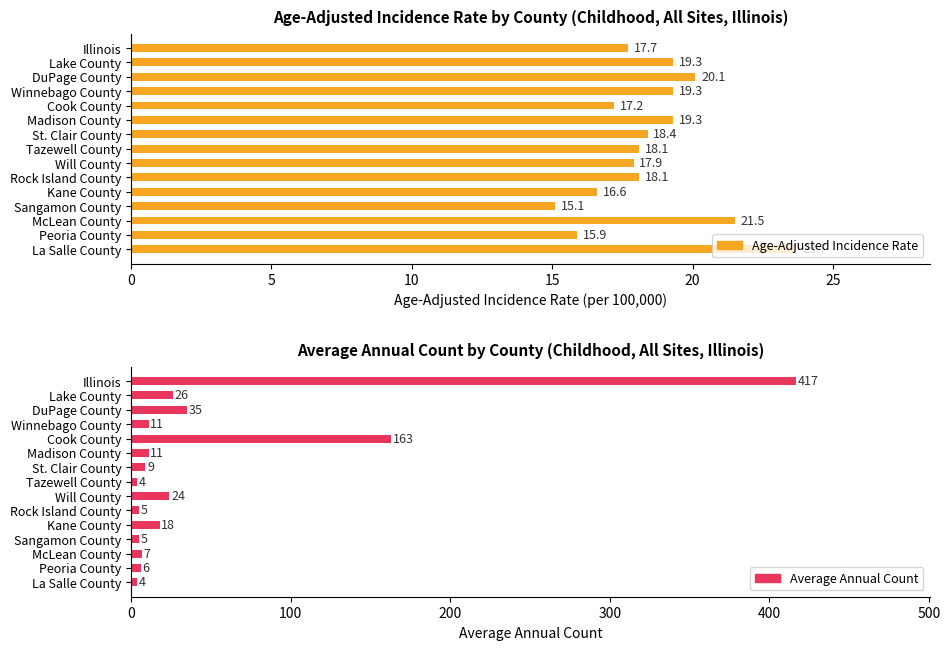

The value of Age-Adjusted Incidence Rate at Will County is 4.9. True or false?

False